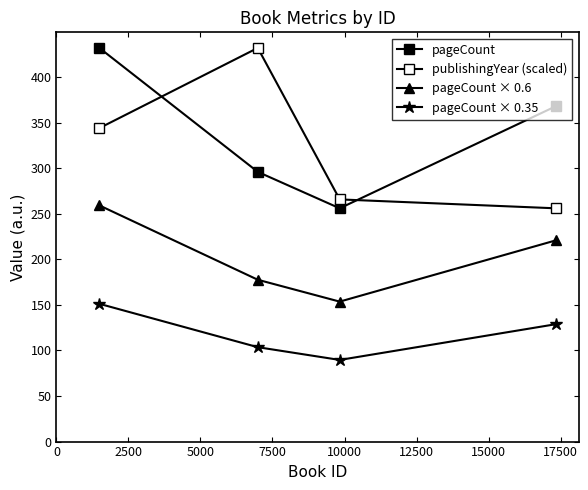

How many distinct data groups are displayed?

4